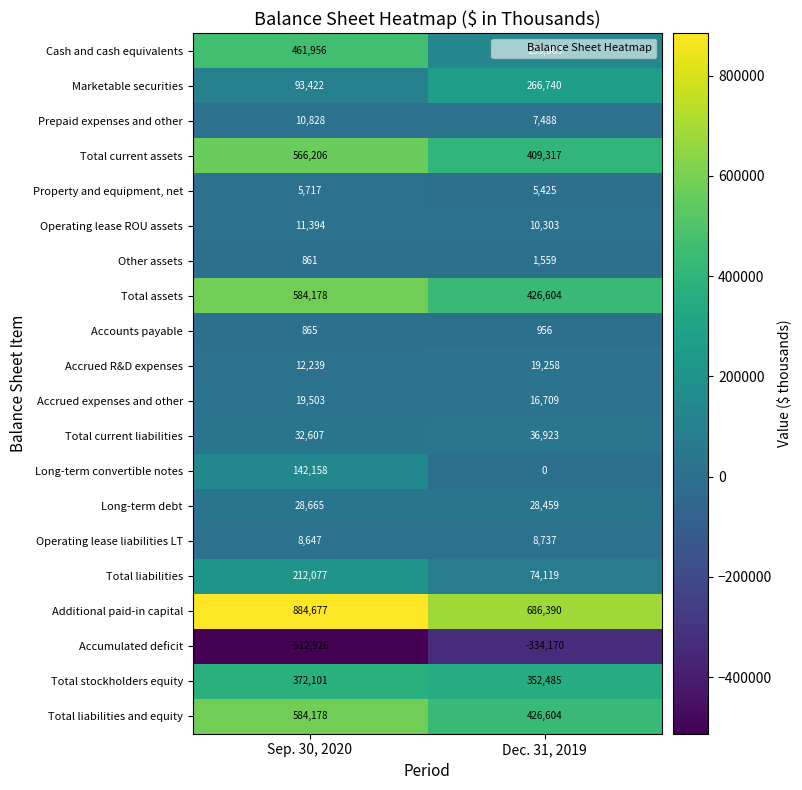

Is it true that Total current assets equals 115061 at Dec. 31, 2019?

False